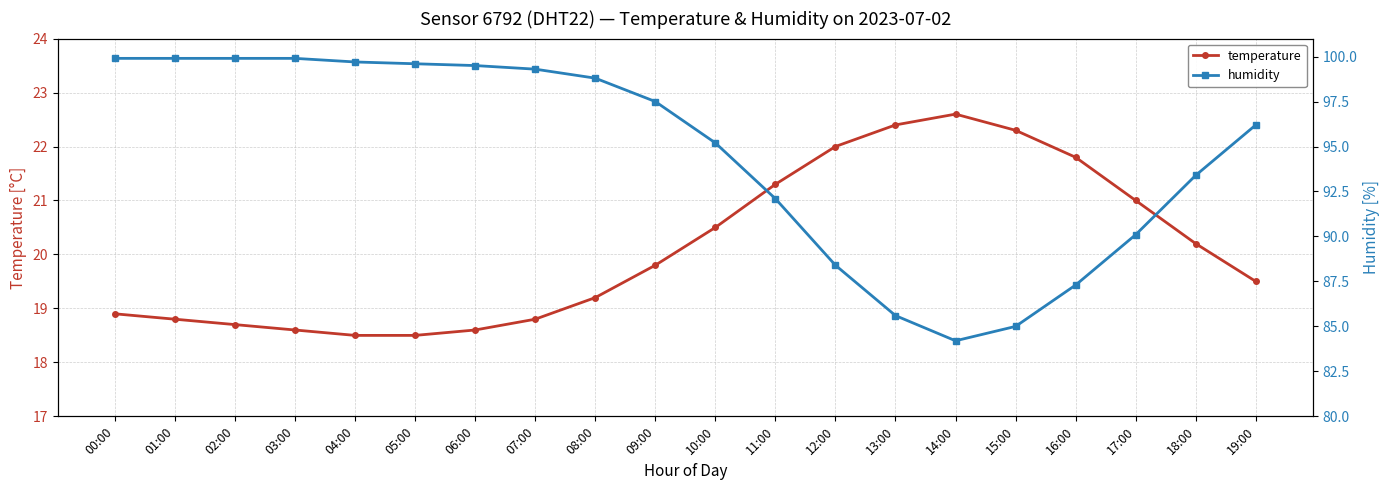

What is the smallest value displayed?

18.5